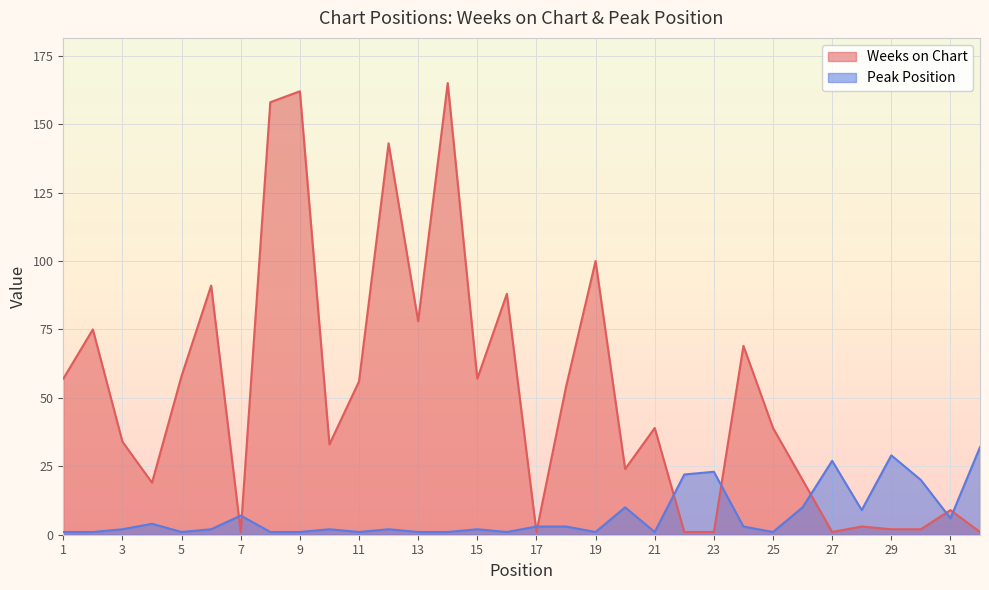

Reading right to left, list all the values displayed in this chart.

Weeks on Chart: 1	9	2	2	3	1	20	39	69	1	1	39	24	100	54	1	88	57	165	78	143	56	33	162	158	1	91	58	19	34	75	57
Peak Position: 32	6	20	29	9	27	10	1	3	23	22	1	10	1	3	3	1	2	1	1	2	1	2	1	1	7	2	1	4	2	1	1